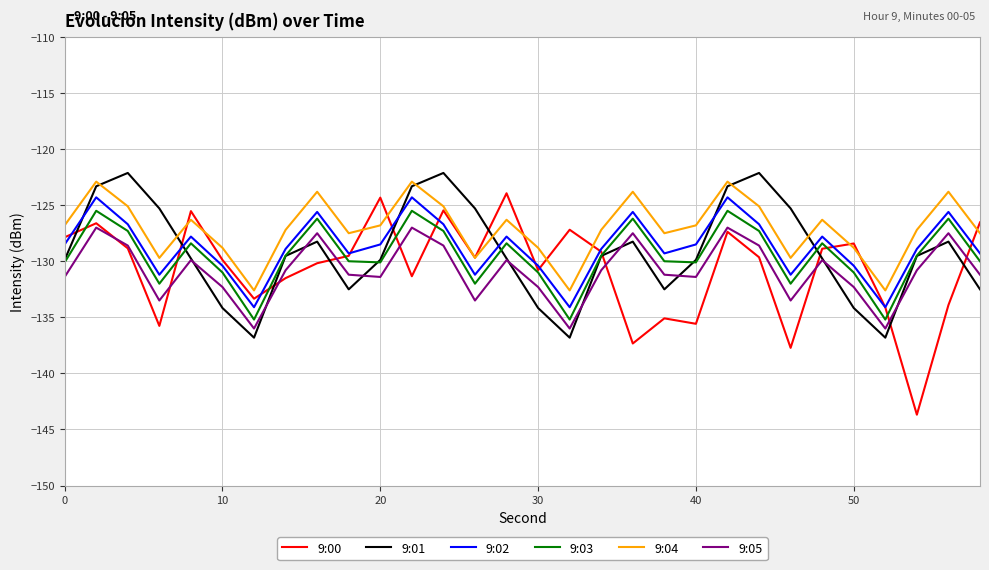

How many values in the 9:02 series exceed -128?

12